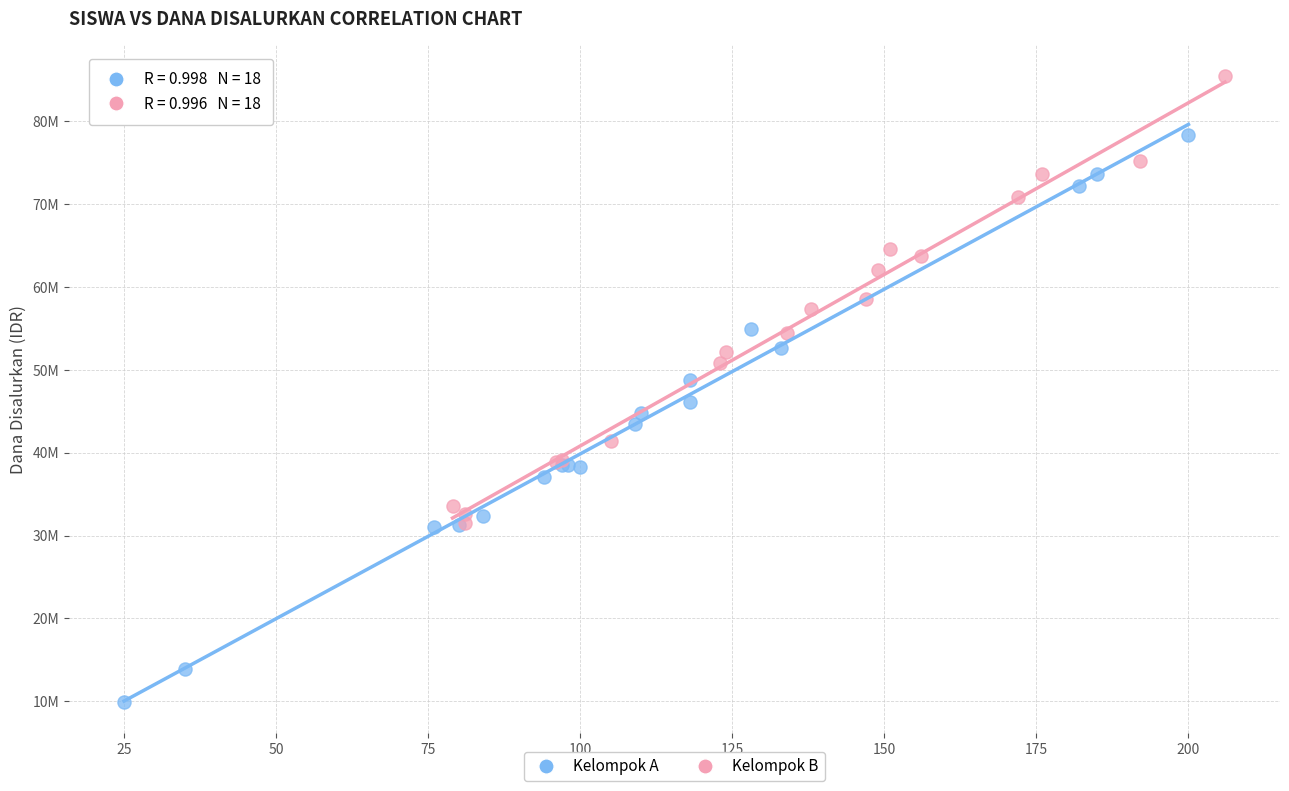

Which series has the largest Y range (max minus min)?

Kelompok A